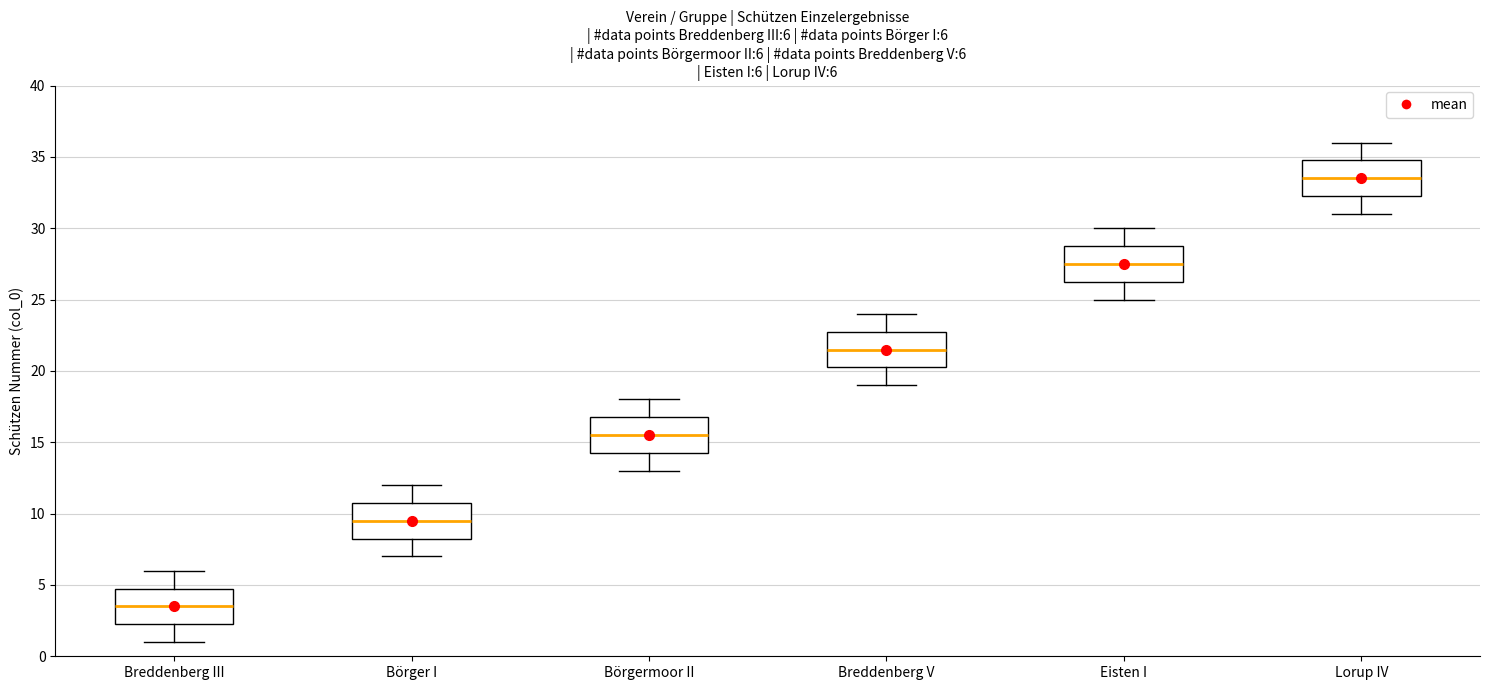

Which box has the lowest median line?

Breddenberg III